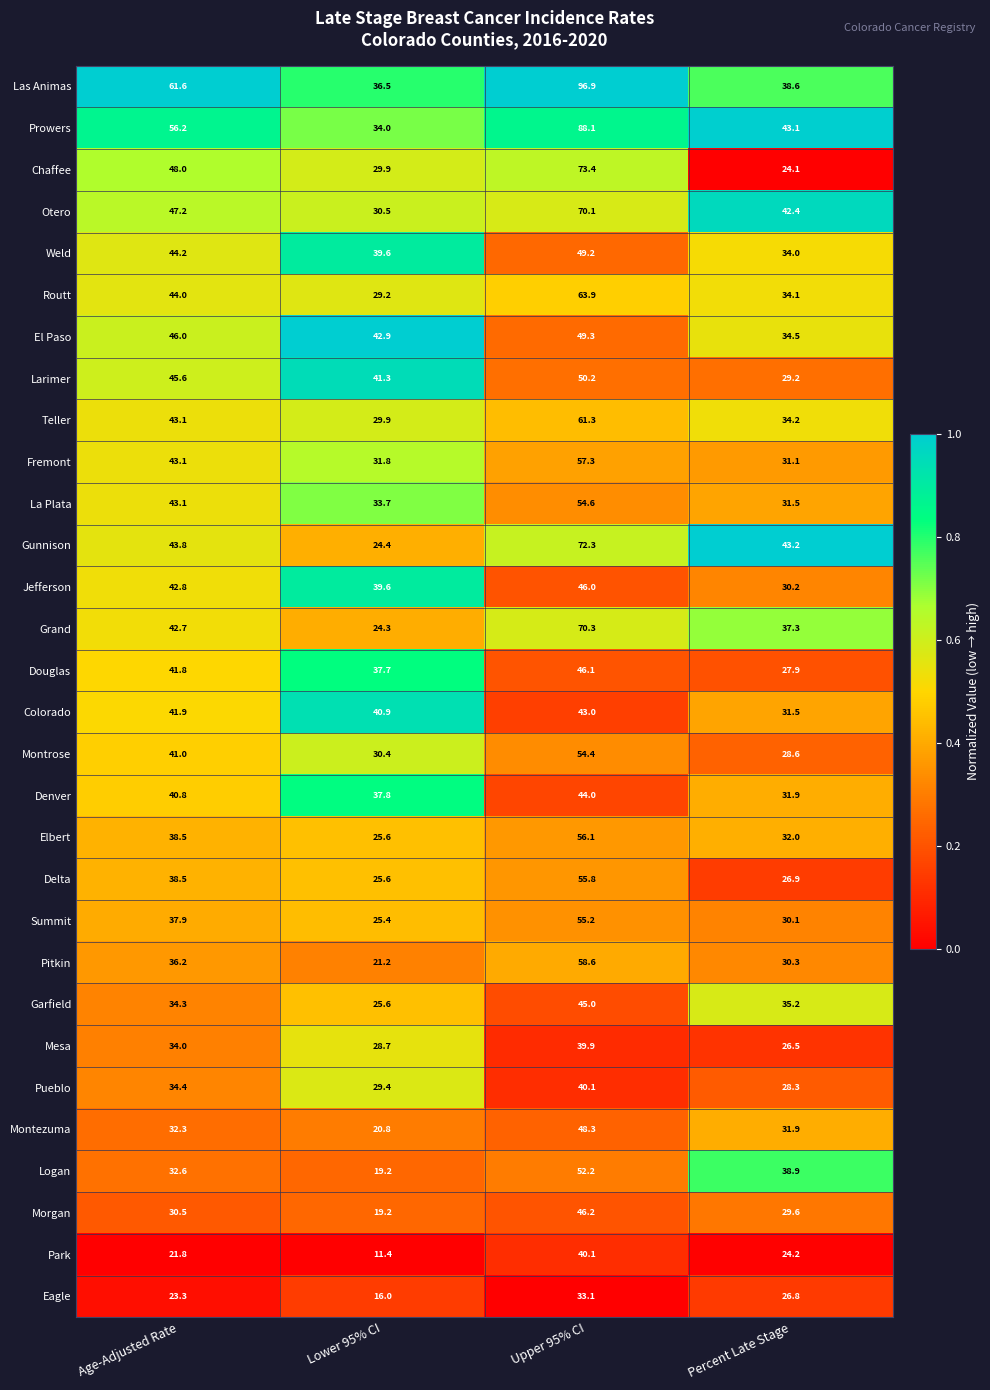

Which series has the widest spread of values?

Las Animas